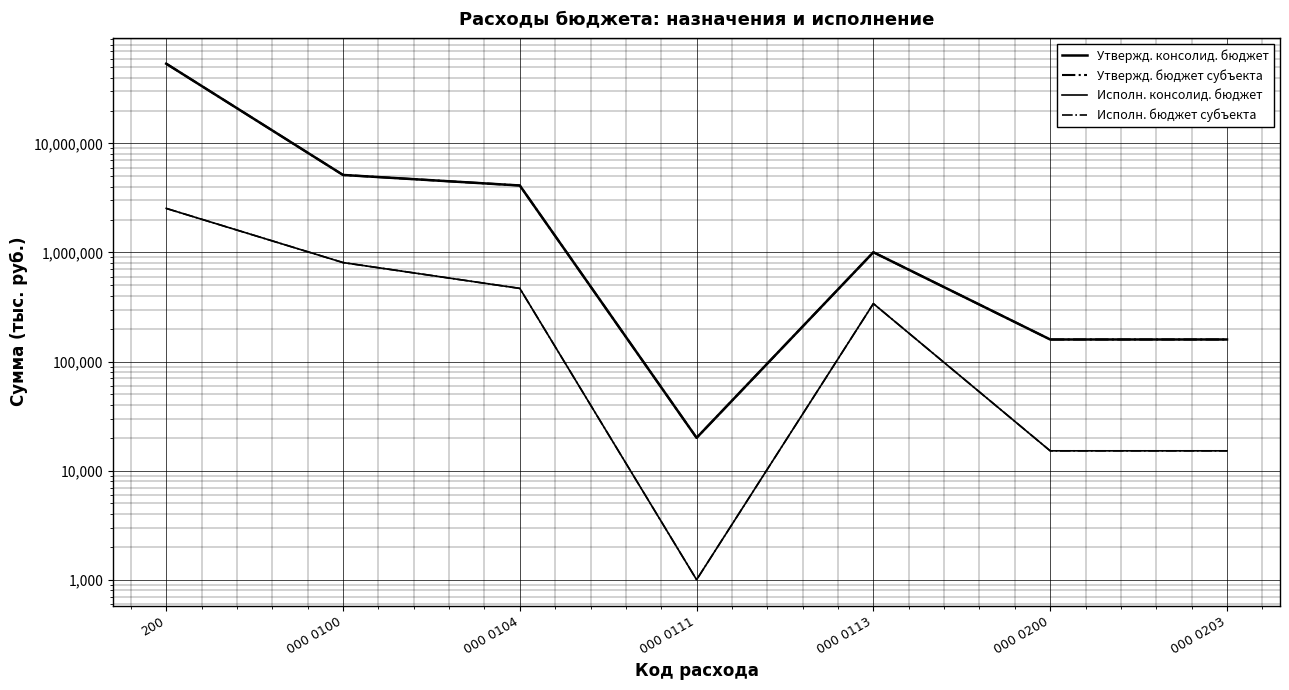

What is the label of the 5th point from the left?

000 0113